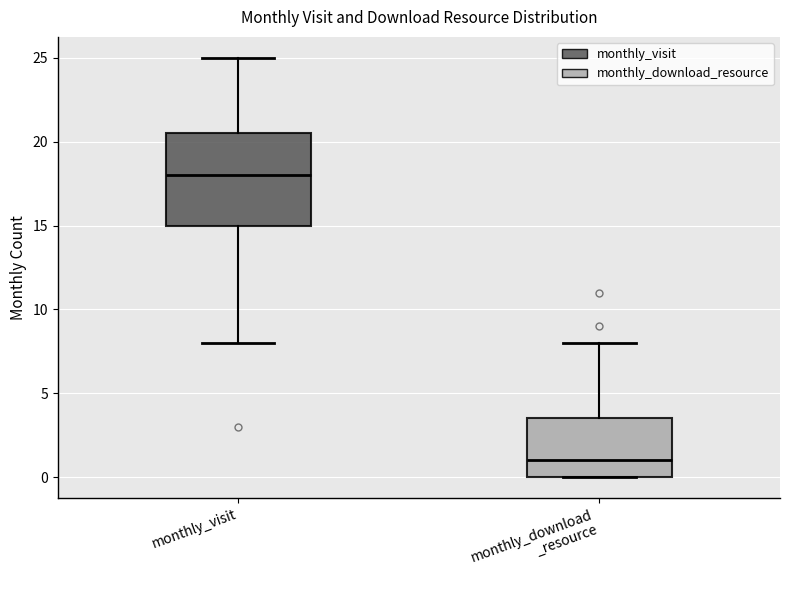

Comparing the boxes themselves (not the whiskers), which one is the tallest?

monthly_visit